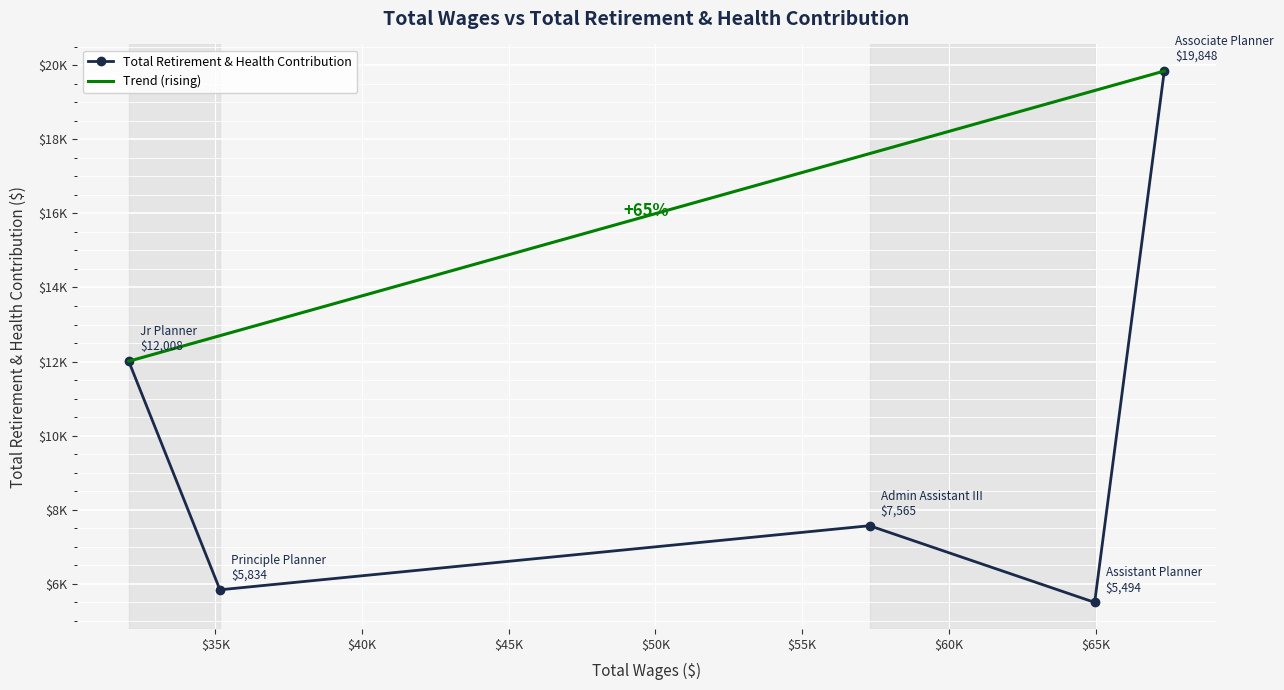

Reading left to right, transcribe all the data shown in this chart.

Associate Planner=19848	Assistant Planner=5494	Admin Assistant III=7565	Principle Planner=5834	Jr Planner=12008